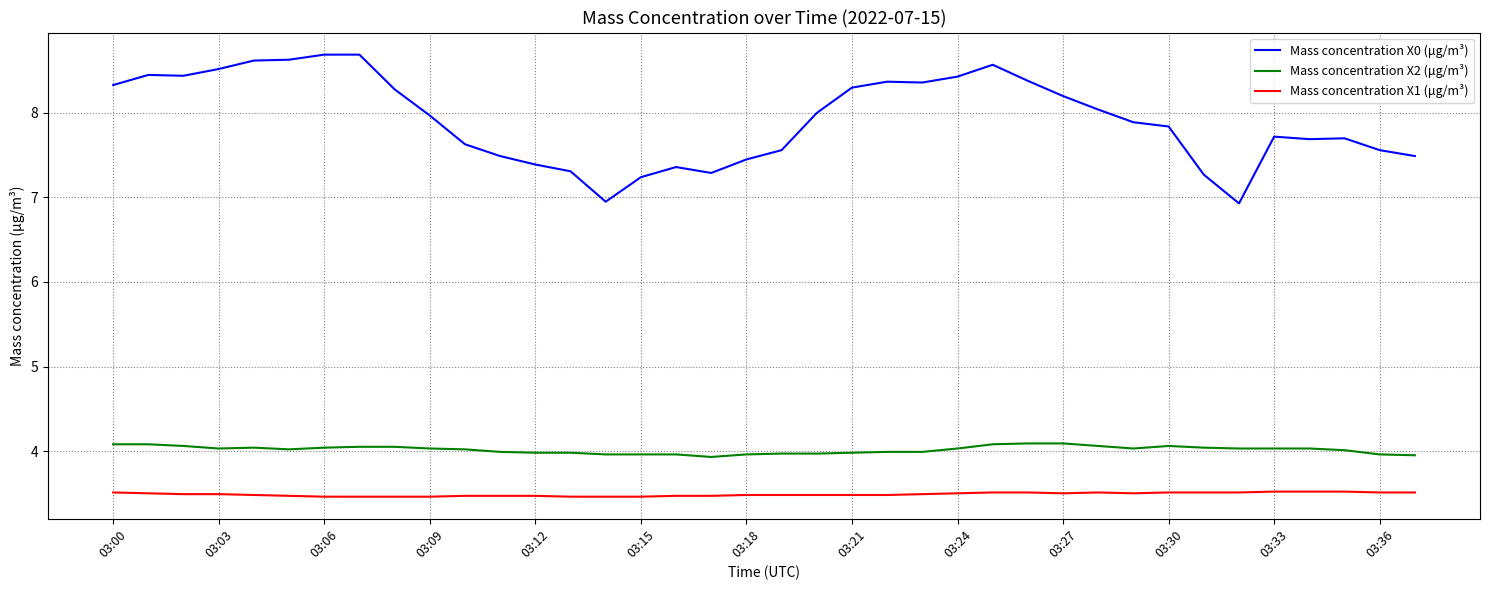

Which series has the largest range (max minus min)?

Mass concentration X0 (μg/m³)